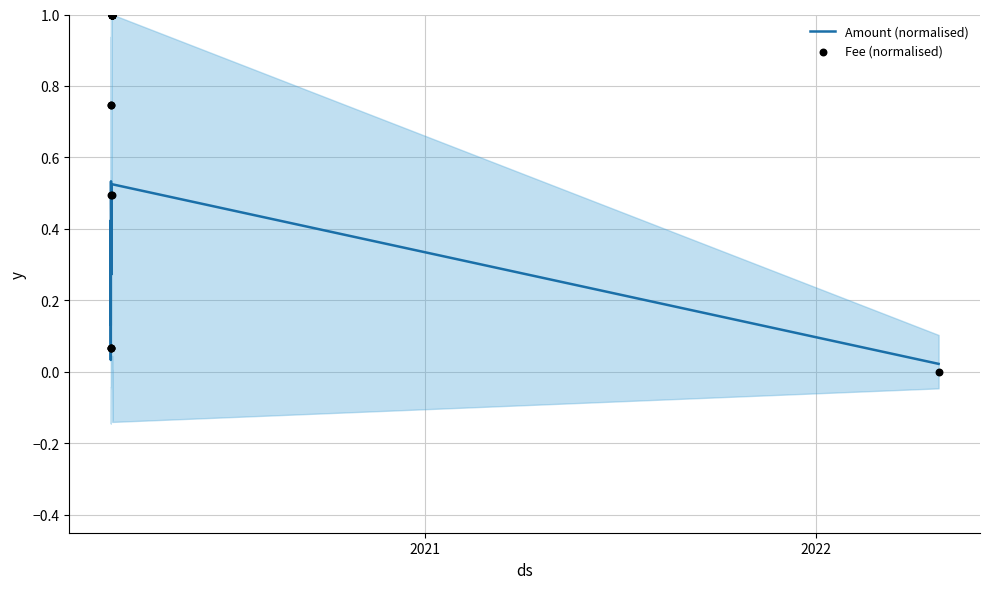

Is the value of Amount (normalised) at 3 greater than the value of Fee (normalised) at 21?

No